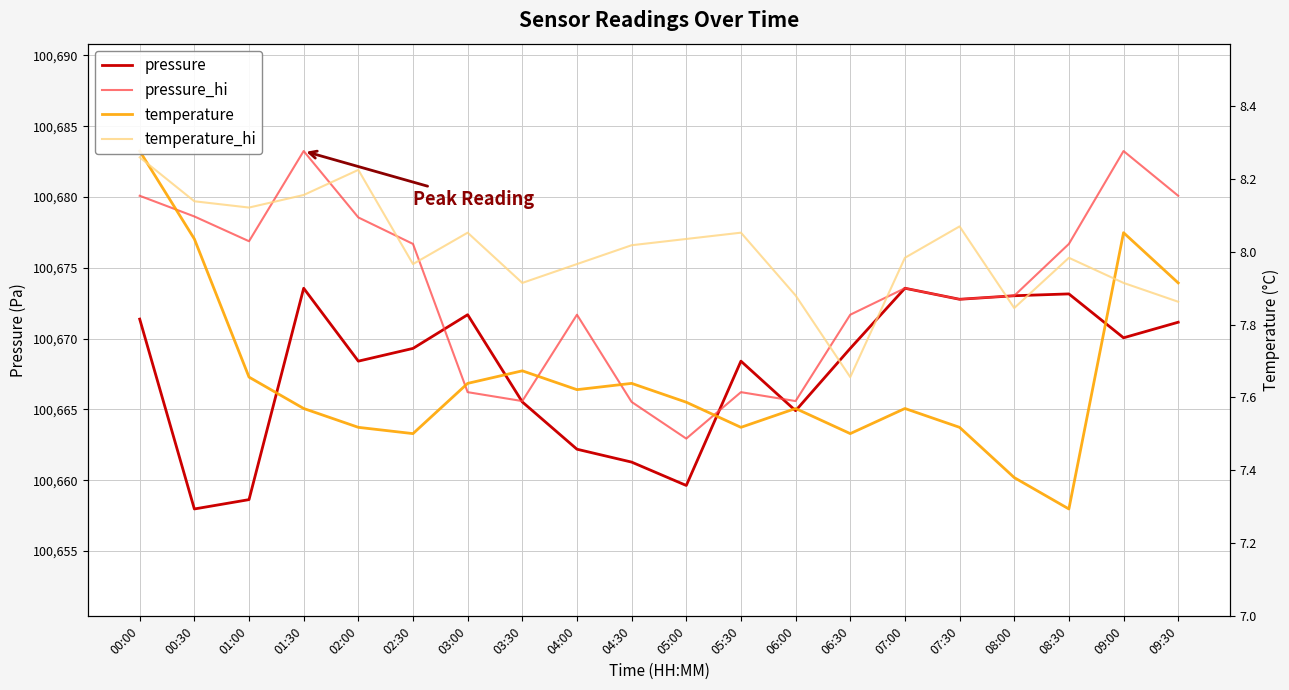

What is the label of the 16th point from the left?

07:30